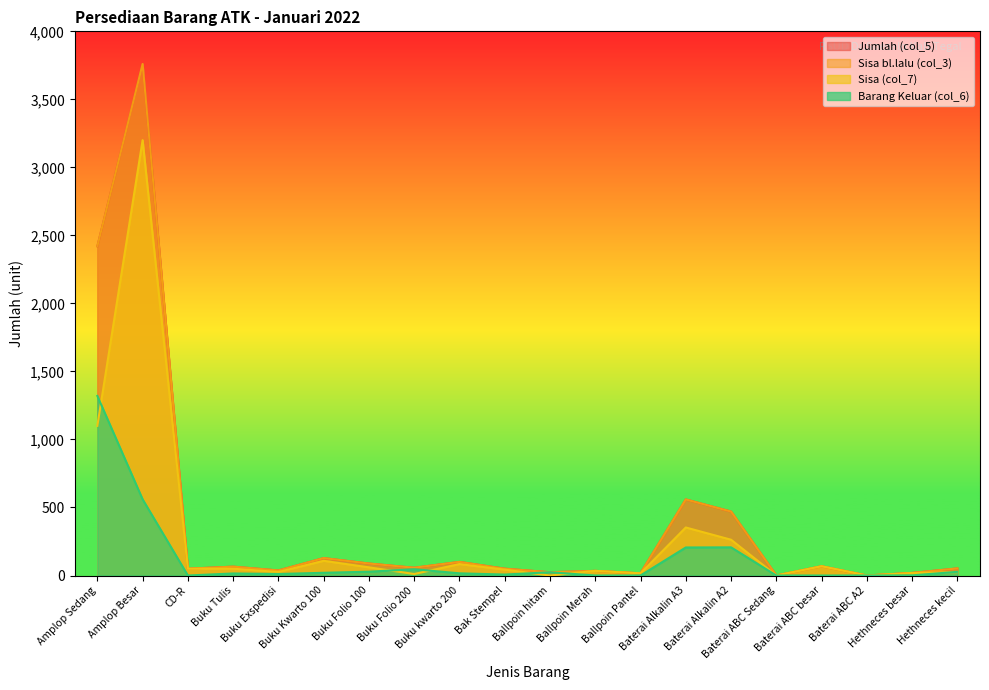

Rank the series by their maximum value, from highest to lowest.

Jumlah (col_5), Sisa bl.lalu (col_3), Sisa (col_7), Barang Keluar (col_6)